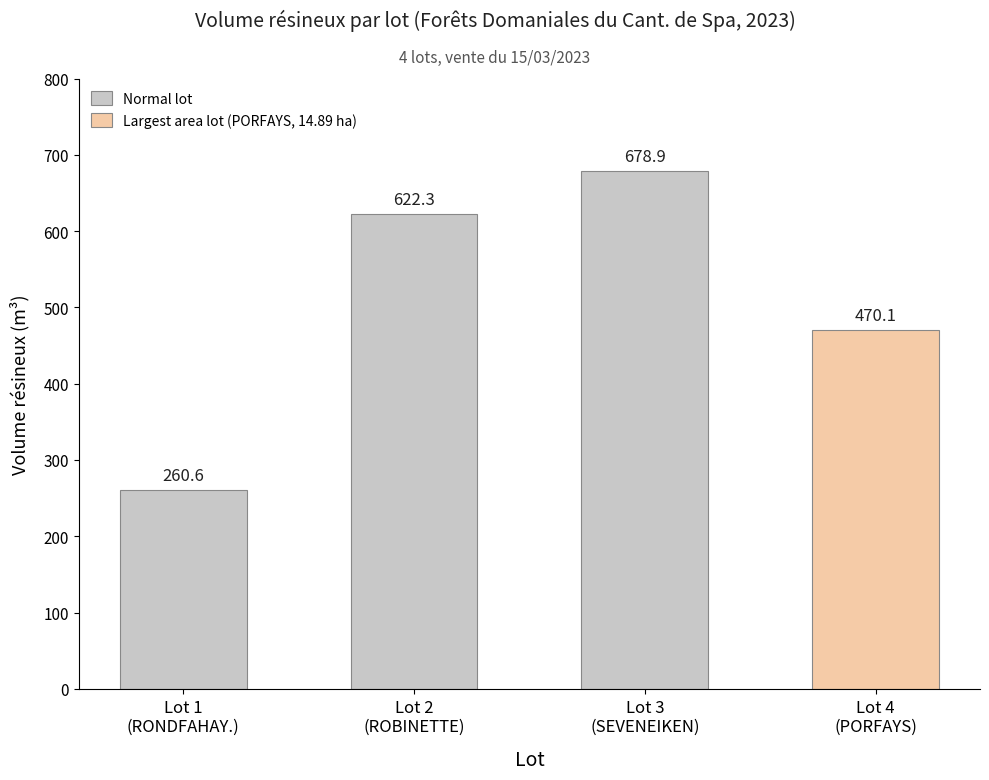

What is the ratio of the value at Lot 2
(ROBINETTE) to the value at Lot 3
(SEVENEIKEN)?

0.9